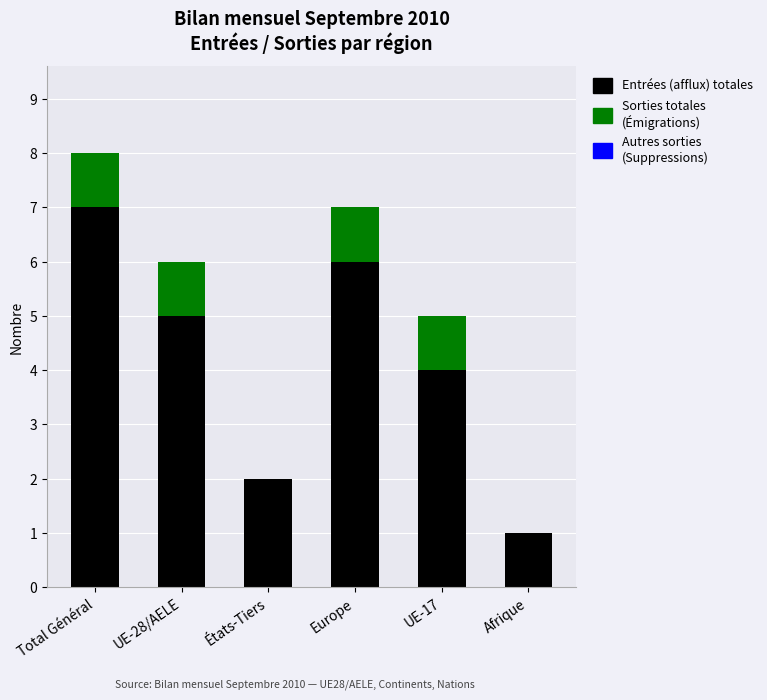

At which category is the sum across all series the highest?

Total Général